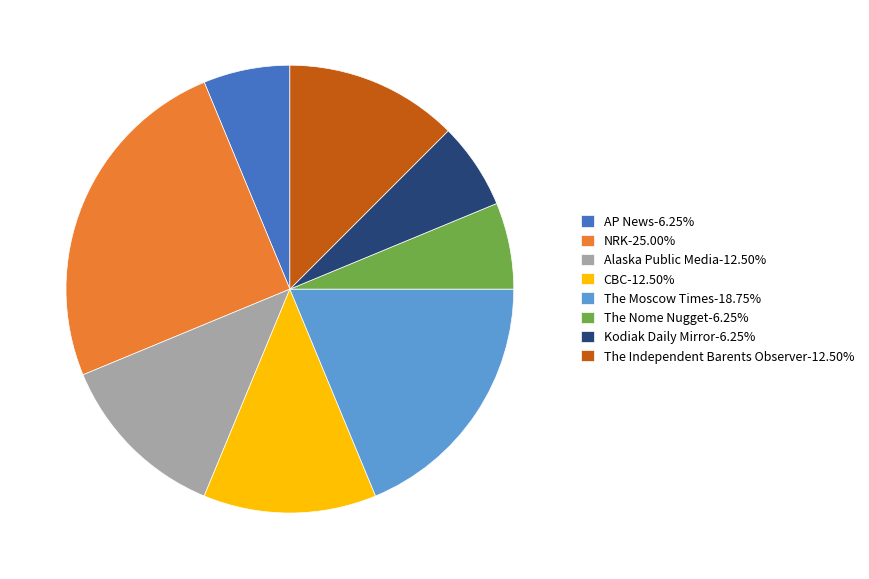

Approximately how many times larger is the value at CBC-12.50% compared to Alaska Public Media-12.50%?

1.0